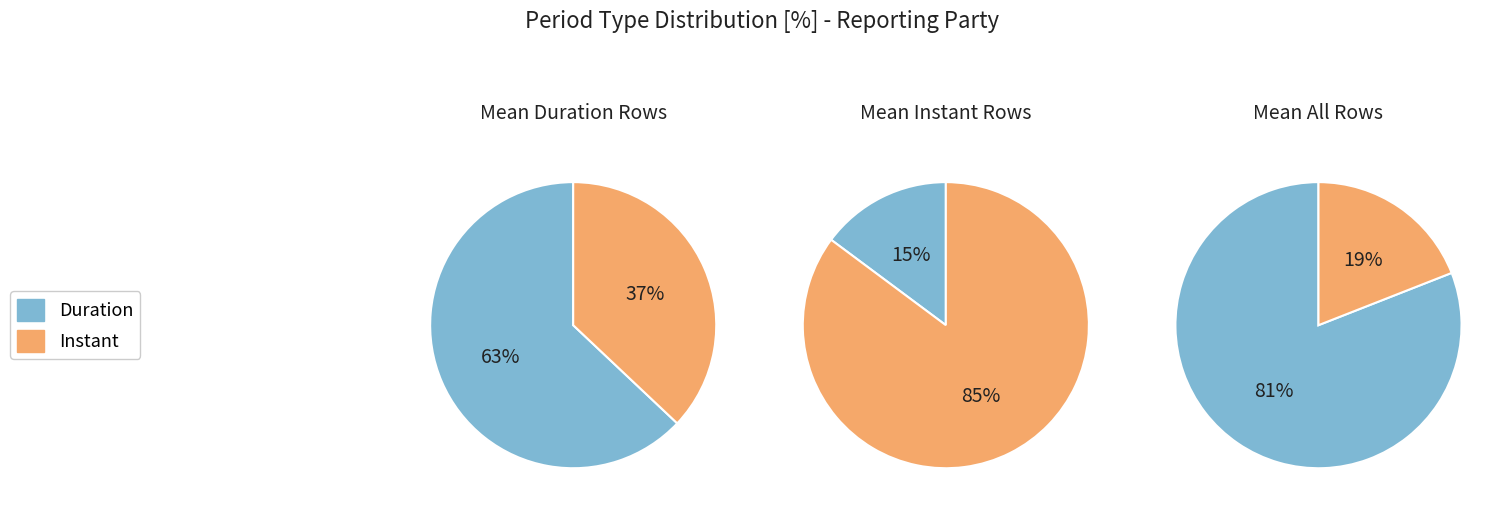

Count the number of slices in the pie.

2